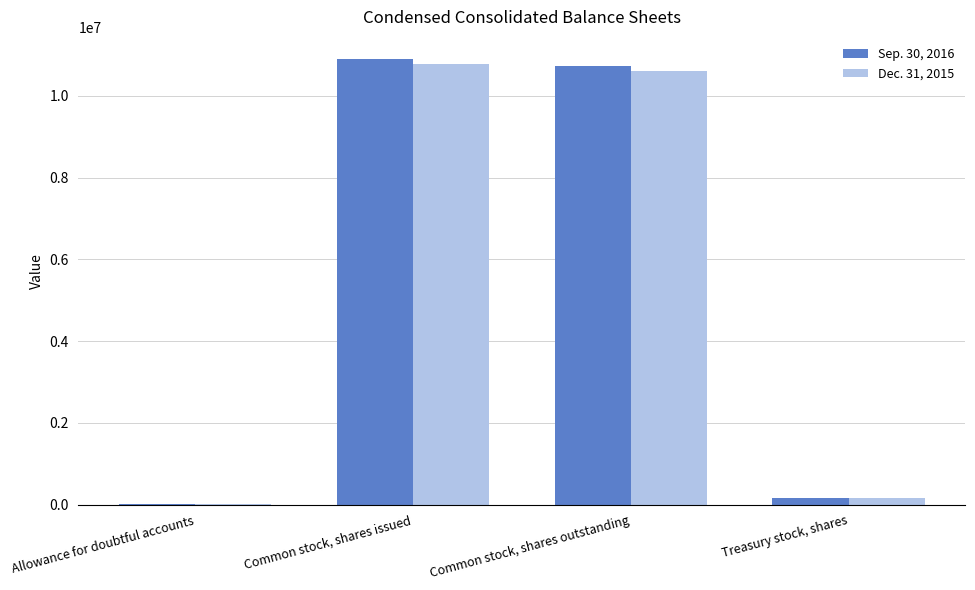

Is it true that Sep. 30, 2016 equals 6335327 at Common stock, shares issued?

False